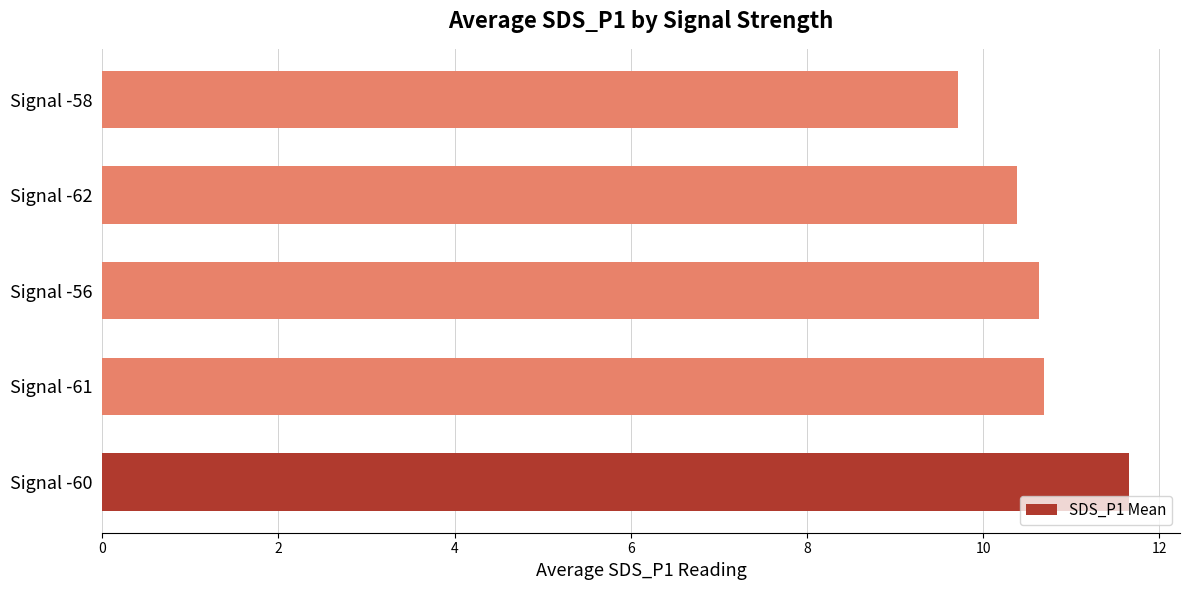

Which has a higher value, Signal -60 or Signal -58?

Signal -60